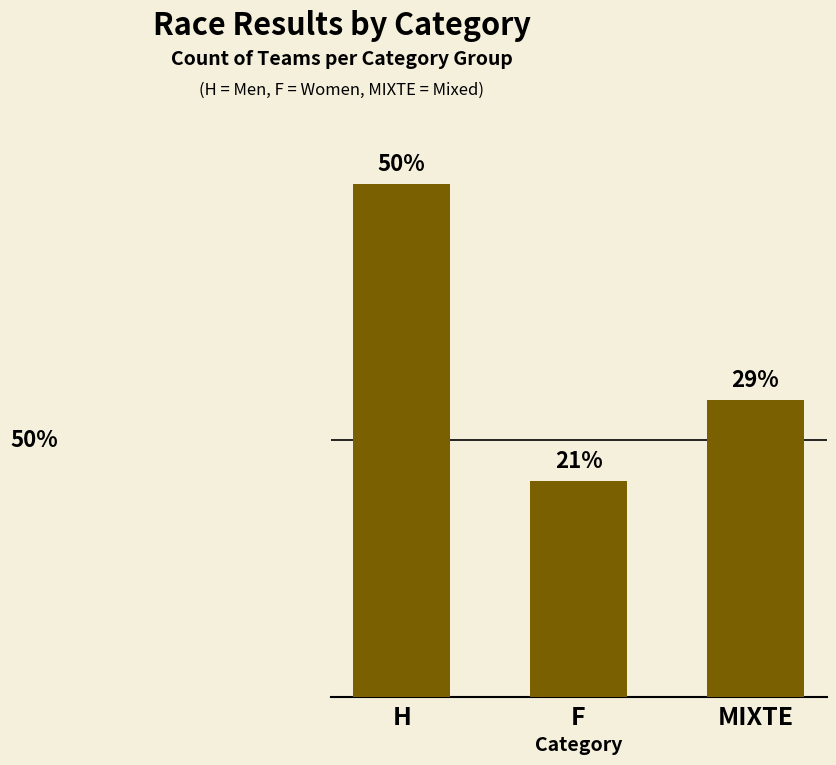

Are the bars horizontal?

No